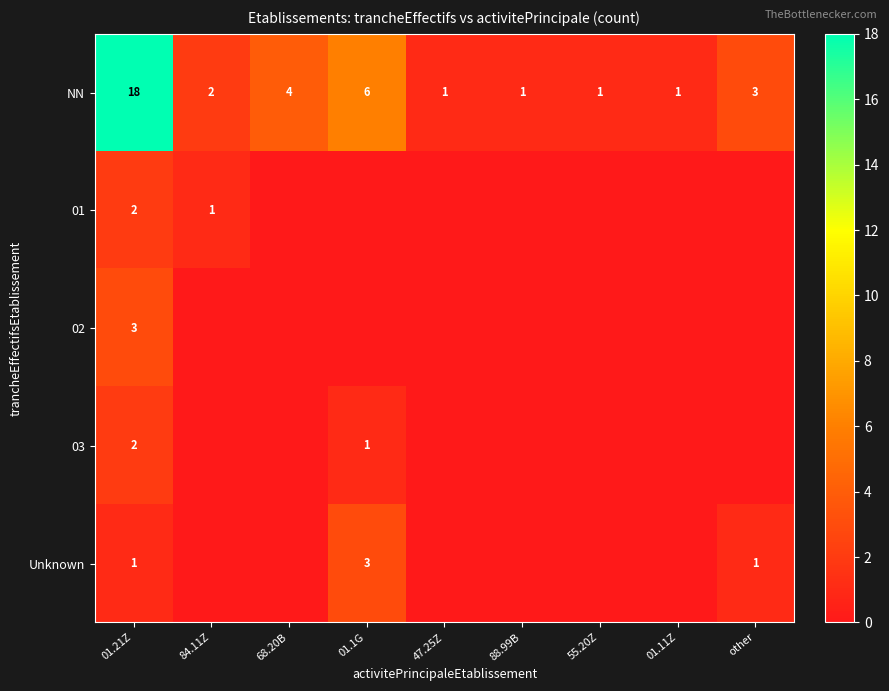

Where is NN nearest to the value 9?

01.1G